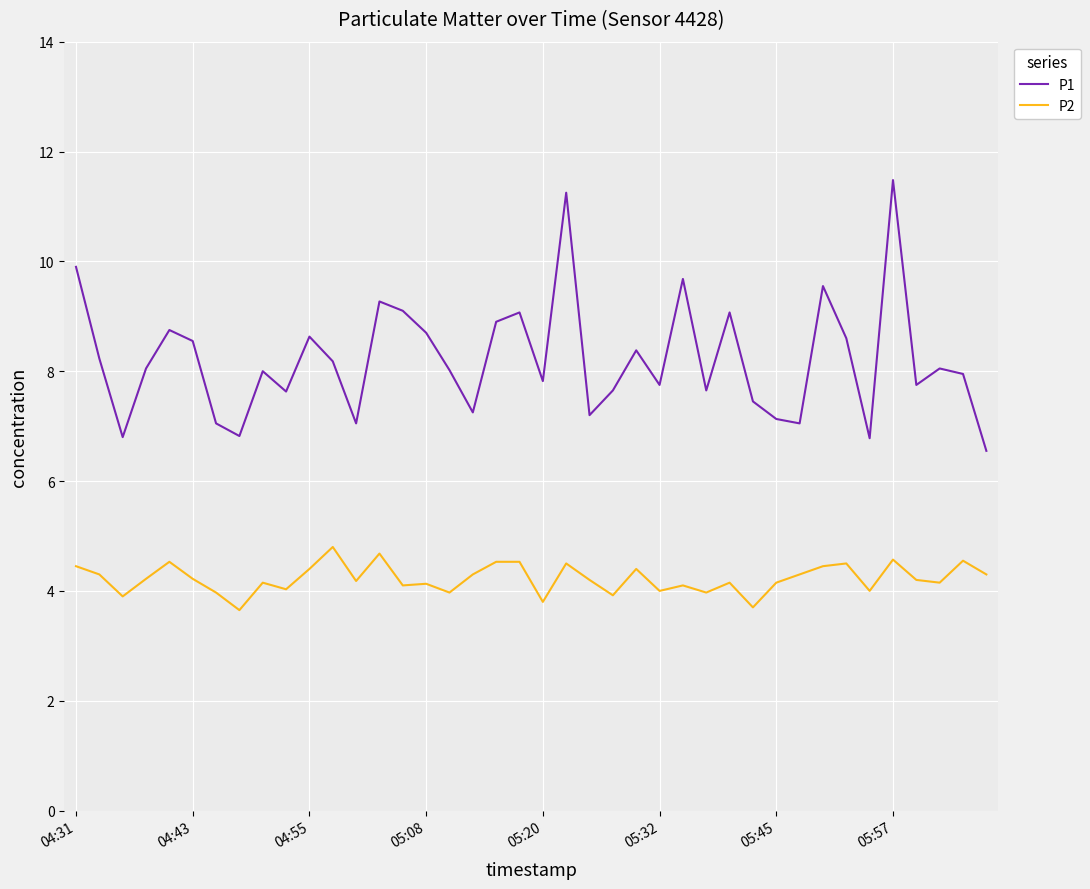

Which series has the largest total across all categories?

P1